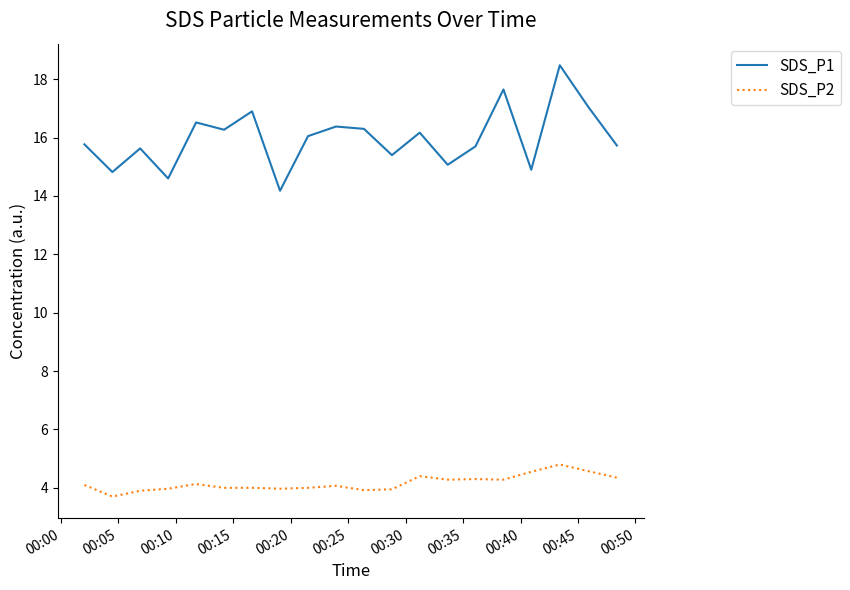

True or false: SDS_P1 and SDS_P2 cross at least once.

False